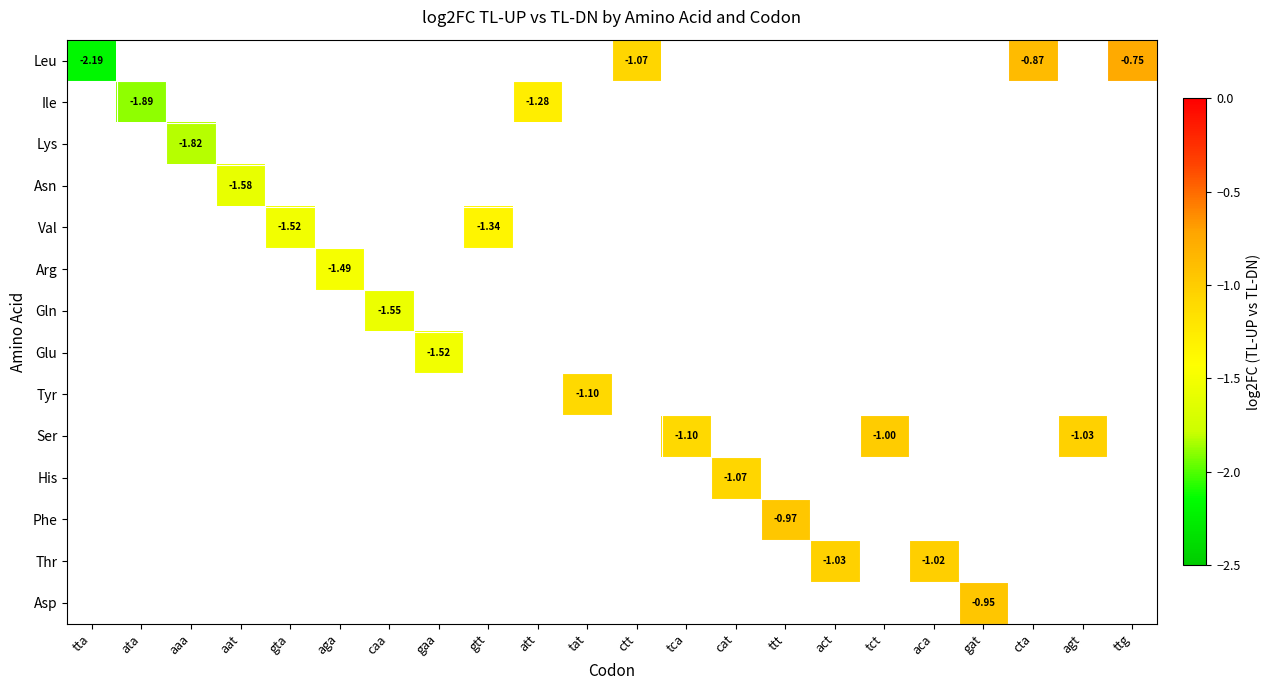

At how many categories does at least one series exceed -1?

5